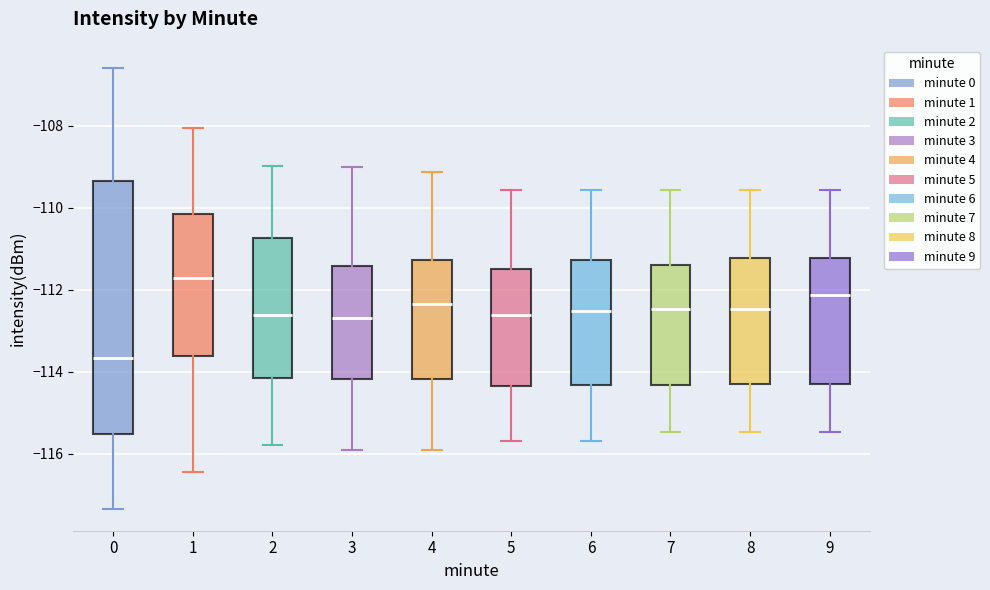

Reading left to right, read every box against the y-axis: the position of its median line, the range the box covers, and the ends of its whiskers. The values are not printed on the chart, so give them approximately, as read against the axis.

0: median -113.6, box -115.6 to -109.4, whiskers -117.4 to -106.6
1: median -111.8, box -113.6 to -110.2, whiskers -116.4 to -108.0
2: median -112.6, box -114.2 to -110.8, whiskers -115.8 to -109.0
3: median -112.6, box -114.2 to -111.4, whiskers -116.0 to -109.0
4: median -112.4, box -114.2 to -111.2, whiskers -116.0 to -109.2
5: median -112.6, box -114.4 to -111.4, whiskers -115.6 to -109.6
6: median -112.6, box -114.4 to -111.2, whiskers -115.6 to -109.6
7: median -112.4, box -114.4 to -111.4, whiskers -115.4 to -109.6
8: median -112.4, box -114.2 to -111.2, whiskers -115.4 to -109.6
9: median -112.2, box -114.2 to -111.2, whiskers -115.4 to -109.6